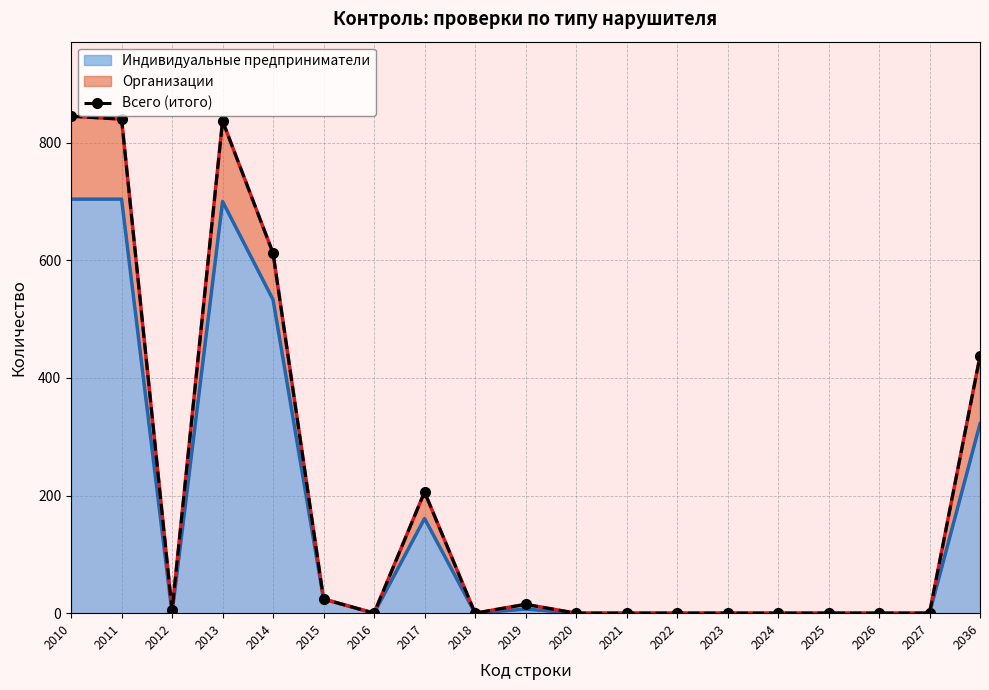

True or false: the data shows 612 at 2014.

True